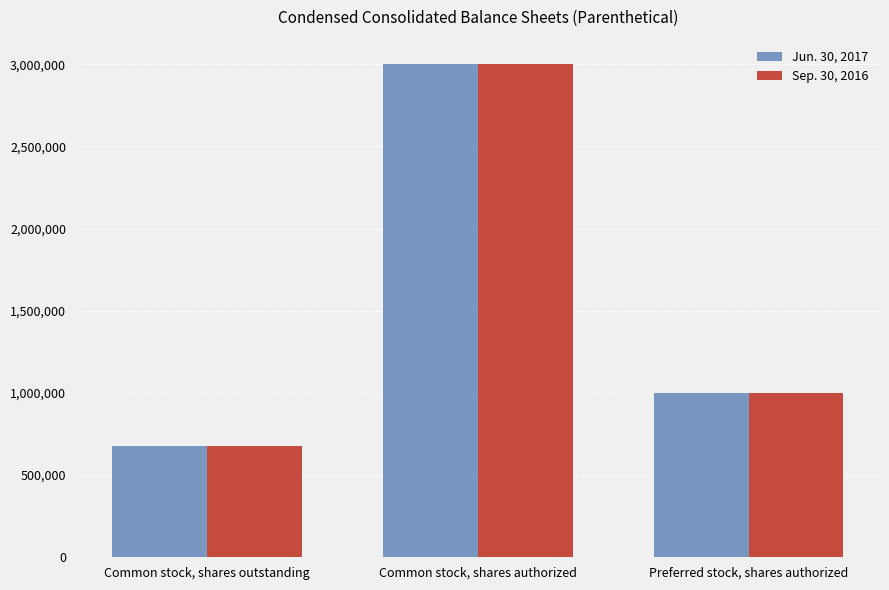

Which category has the highest value in the Sep. 30, 2016 series?

Common stock, shares authorized